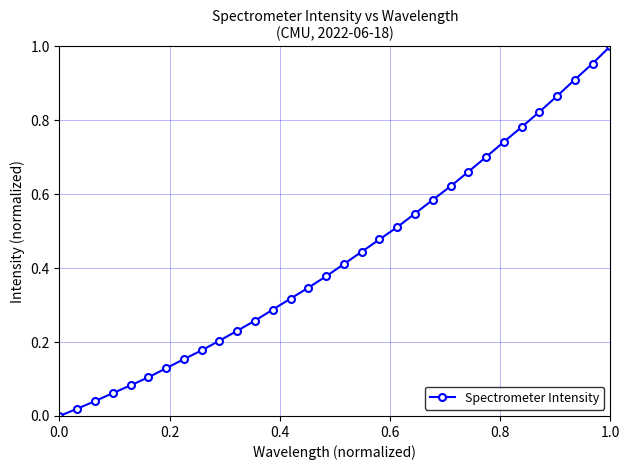

True or false: the data has more than 1 interior local peaks.

False